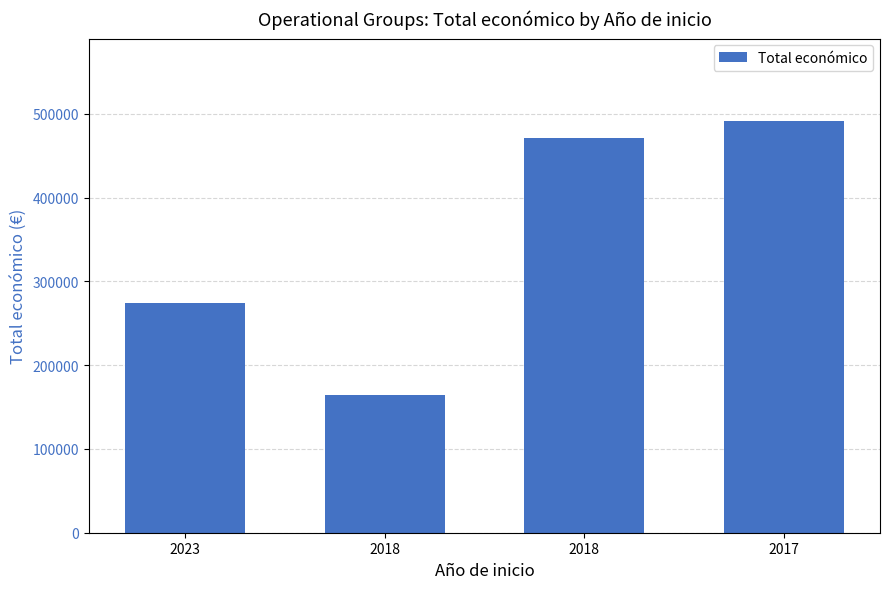

Are the bars horizontal?

No